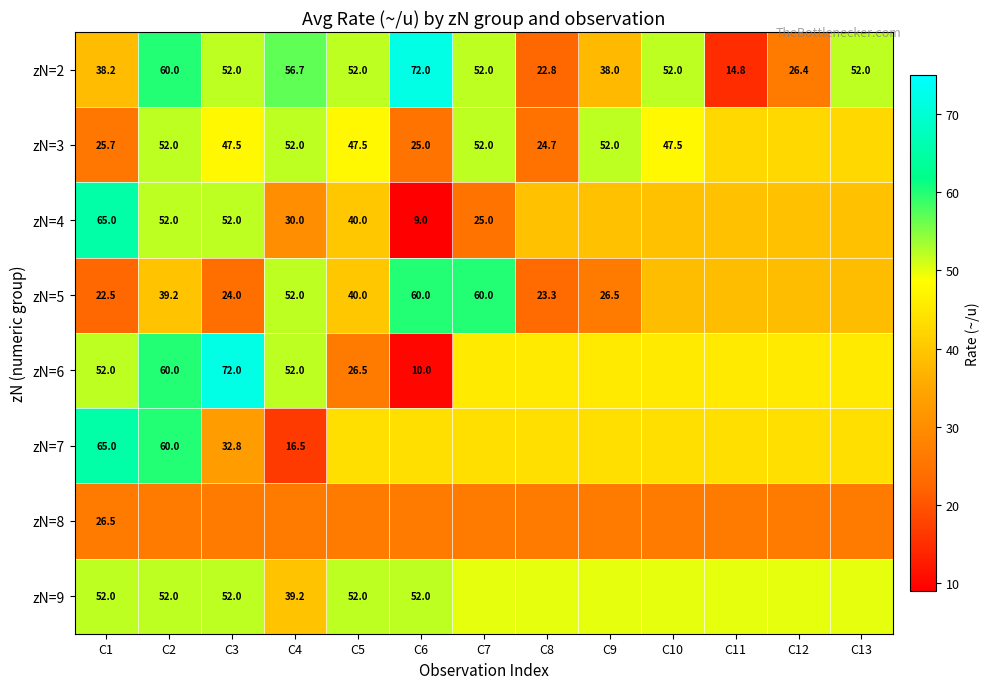

What is the smallest value displayed?

9.0